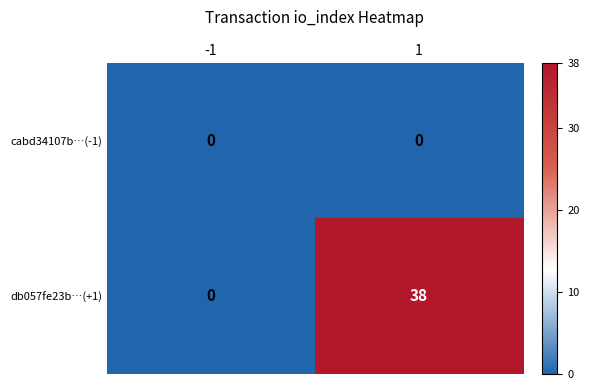

How many series are shown in this chart?

2